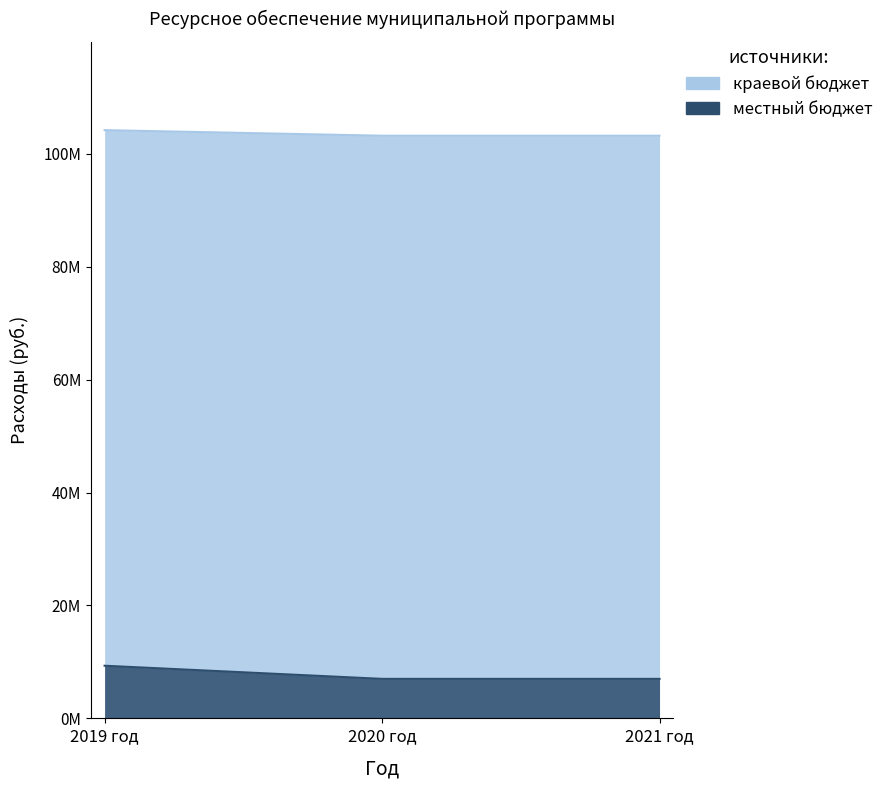

Is it true that местный бюджет equals 5270099 at 2019 год?

False